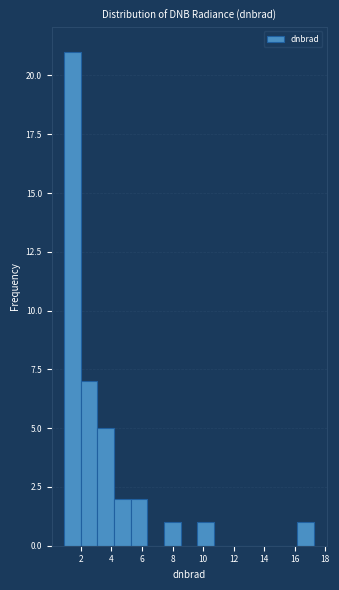

Over which range of the x-axis is the bar tallest?

1.0 to 2.0